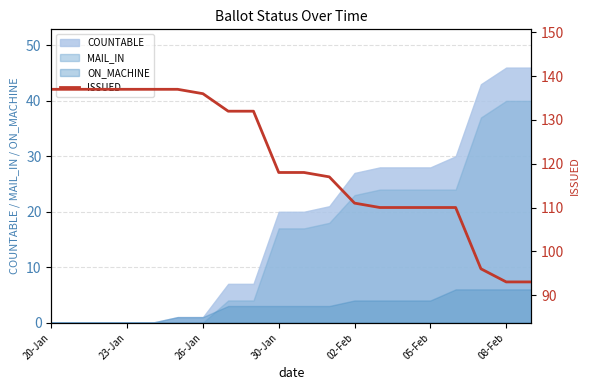

What is the greatest value displayed?

137